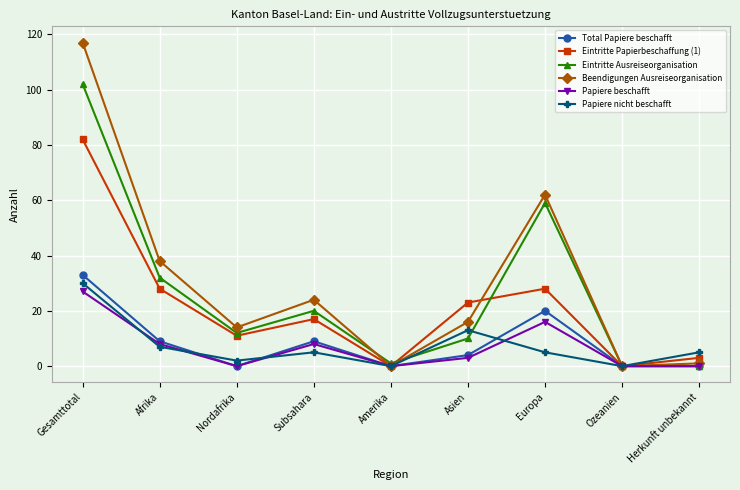

Reading left to right, extract all data points from this chart.

Total Papiere beschafft: 33	9	0	9	0	4	20	0	0
Eintritte Papierbeschaffung (1): 82	28	11	17	0	23	28	0	3
Eintritte Ausreiseorganisation: 102	32	12	20	1	10	59	0	0
Beendigungen Ausreiseorganisation: 117	38	14	24	0	16	62	0	1
Papiere beschafft: 27	8	0	8	0	3	16	0	0
Papiere nicht beschafft: 30	7	2	5	0	13	5	0	5